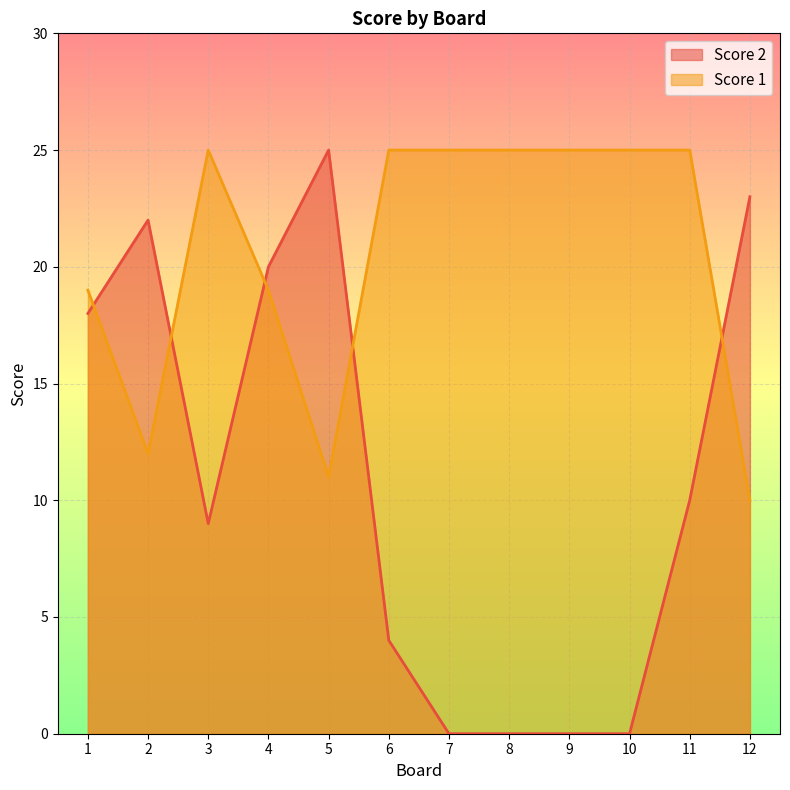

At which category is the sum across all series the highest?

4